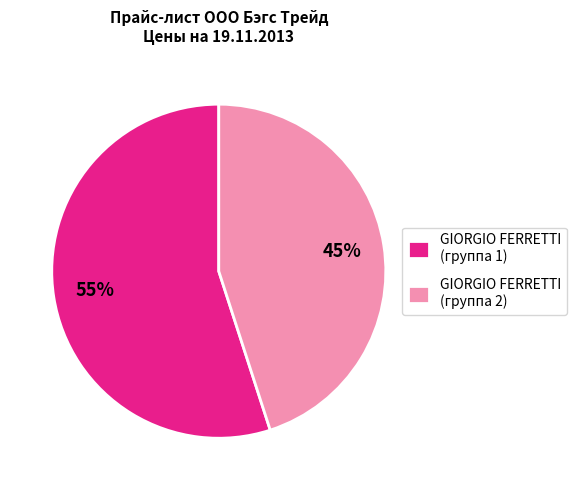

What is the ratio of the value at GIORGIO FERRETTI (группа 1) to the value at GIORGIO FERRETTI (группа 2)?

1.2